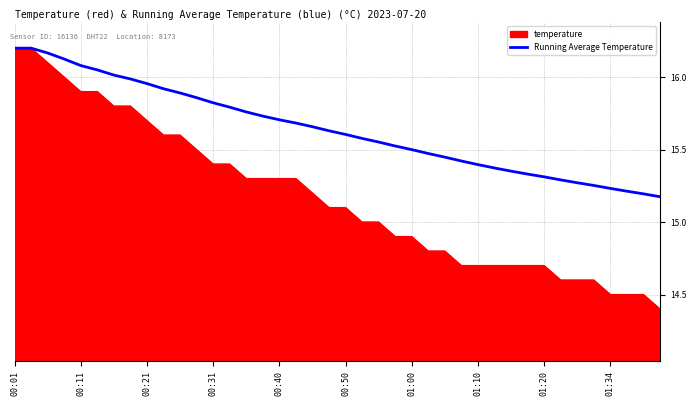

What is the minimum value for temperature?

14.4